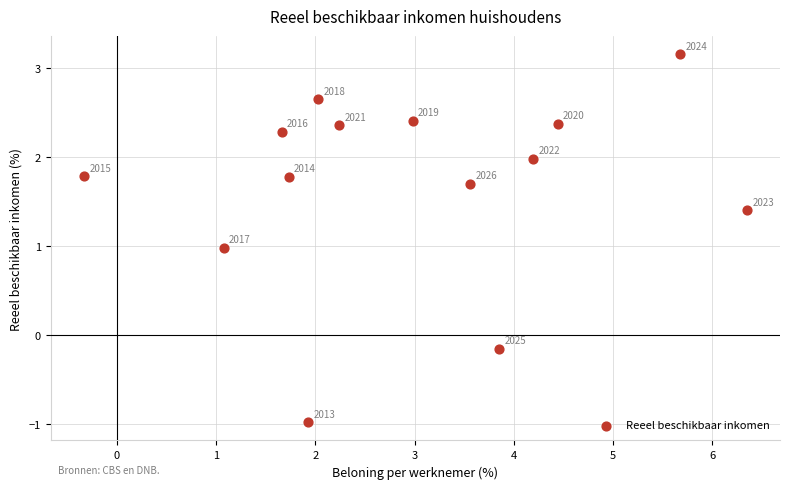

What Y value in the scatter plot is closest to 1?

1.0